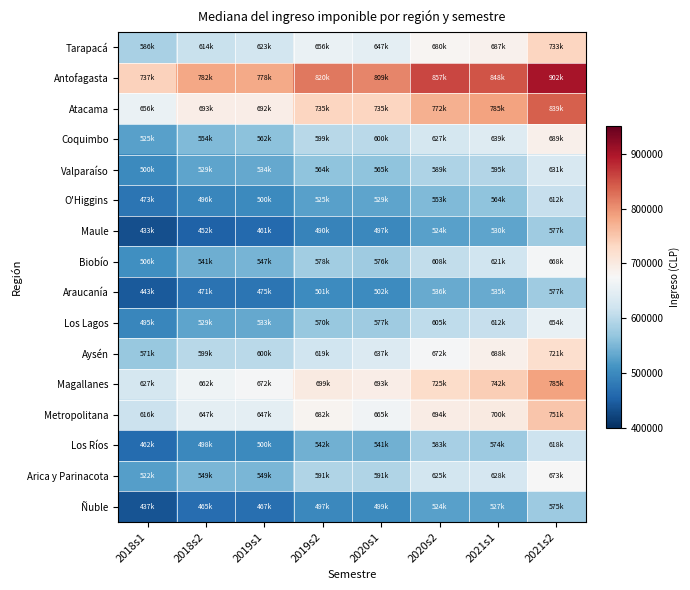

Rank the series at 2019s2 from lowest to highest value.

Maule, Ñuble, Araucanía, O'Higgins, Los Ríos, Valparaíso, Los Lagos, Biobío, Arica y Parinacota, Coquimbo, Aysén, Tarapacá, Metropolitana, Magallanes, Atacama, Antofagasta